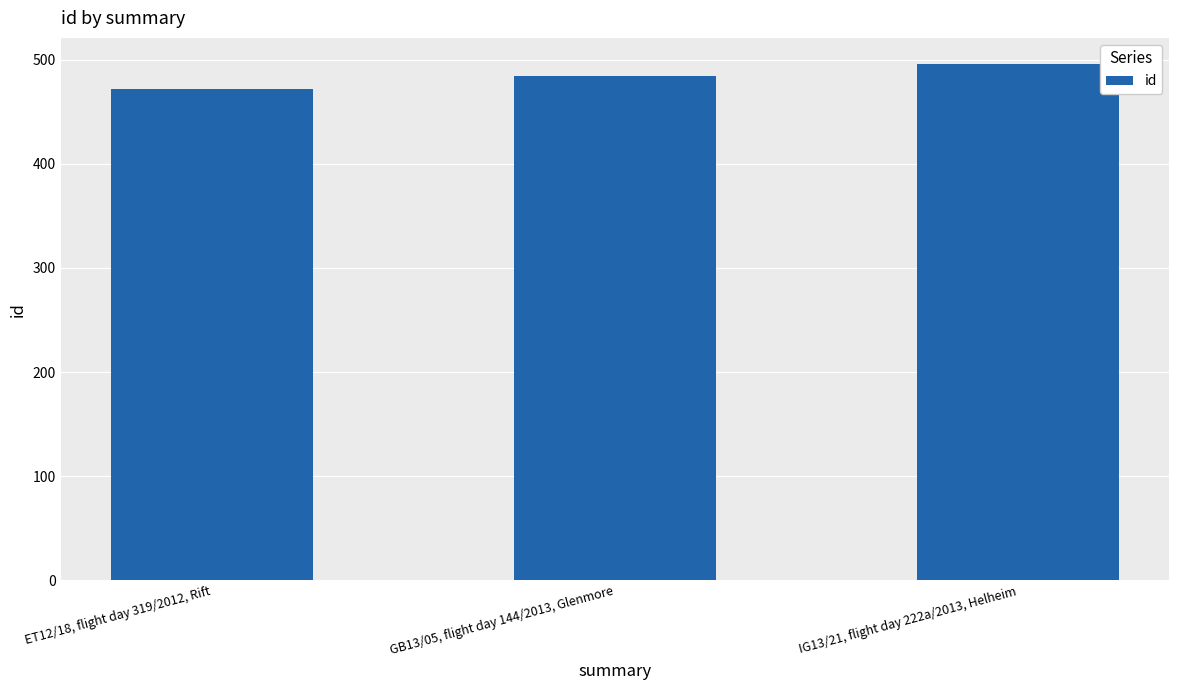

At which category does the chart reach its minimum across all series?

ET12/18, flight day 319/2012, Rift